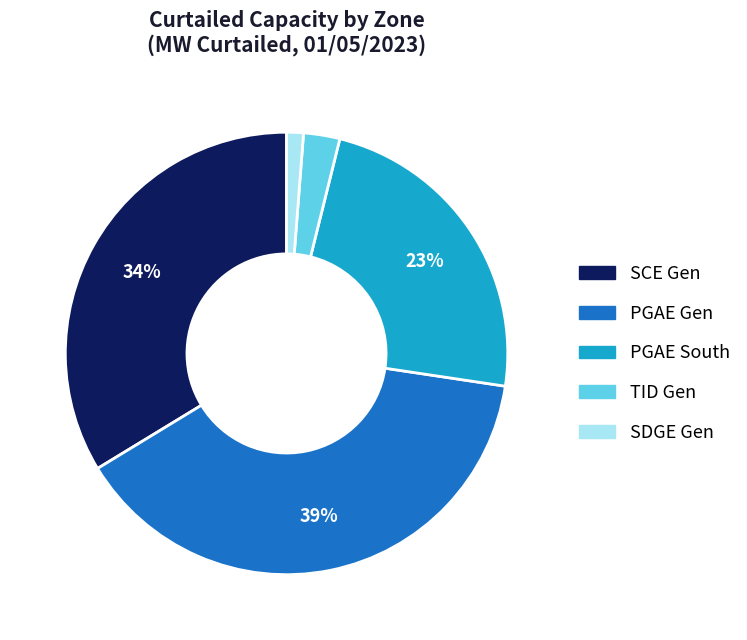

What is the smallest slice in the pie chart?

SDGE Gen